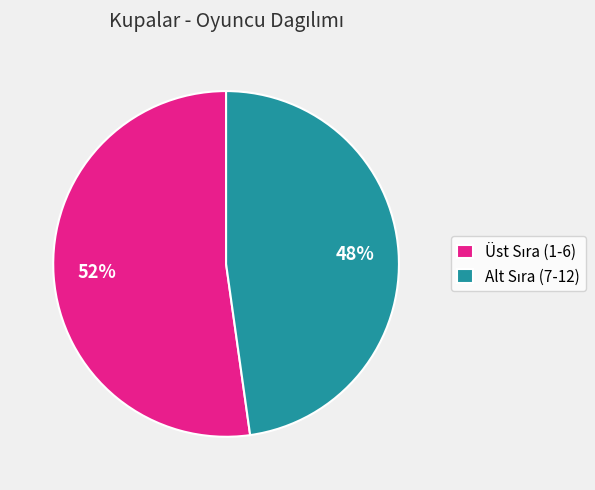

To the nearest percent, what is the difference between the largest and smallest slice percentages?

4%